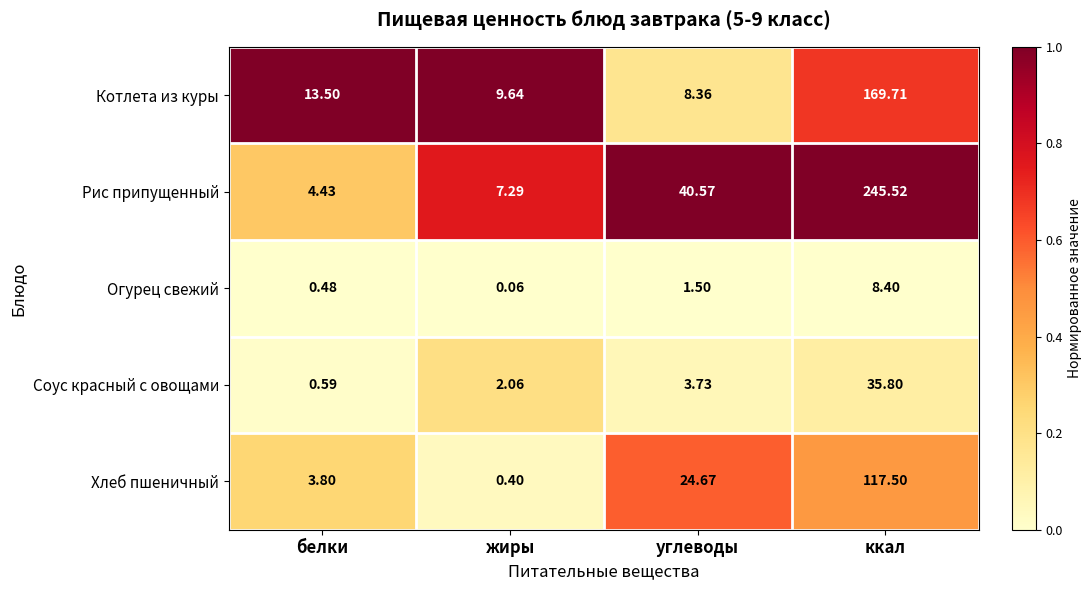

Which series has the largest total across all categories?

Рис припущенный